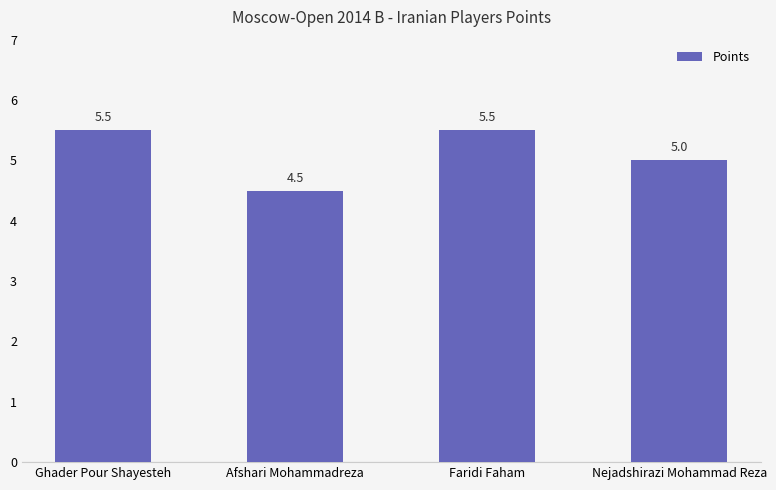

Reading right to left, transcribe all the data shown in this chart.

Nejadshirazi Mohammad Reza=5.0	Faridi Faham=5.5	Afshari Mohammadreza=4.5	Ghader Pour Shayesteh=5.5